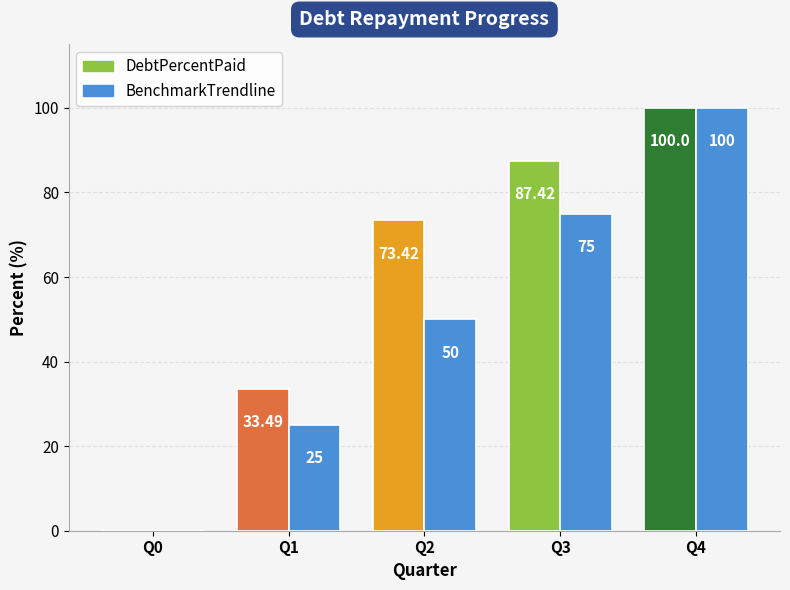

List the labels in order of value, smallest first.

Q0, Q1, Q2, Q3, Q4